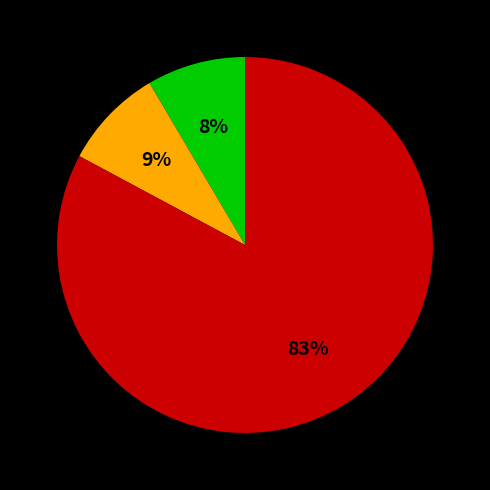

Is there a majority slice in this chart?

Yes